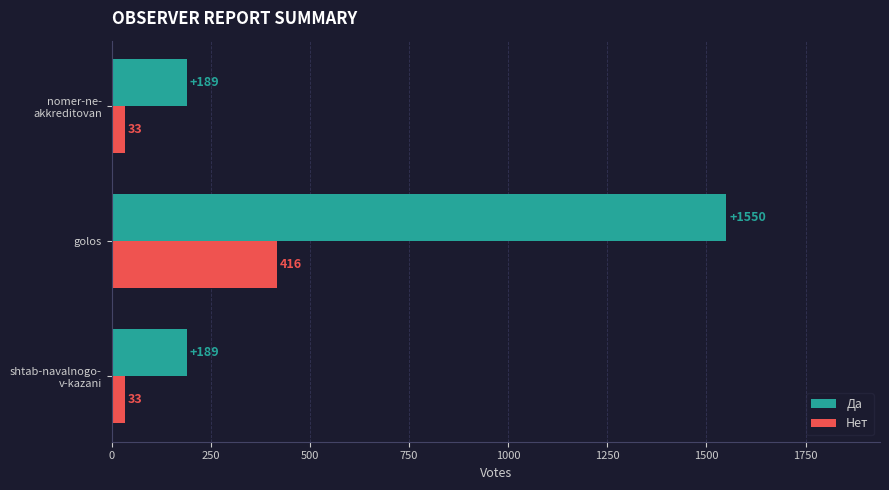

Rank the series by their maximum value, from highest to lowest.

Да, Нет